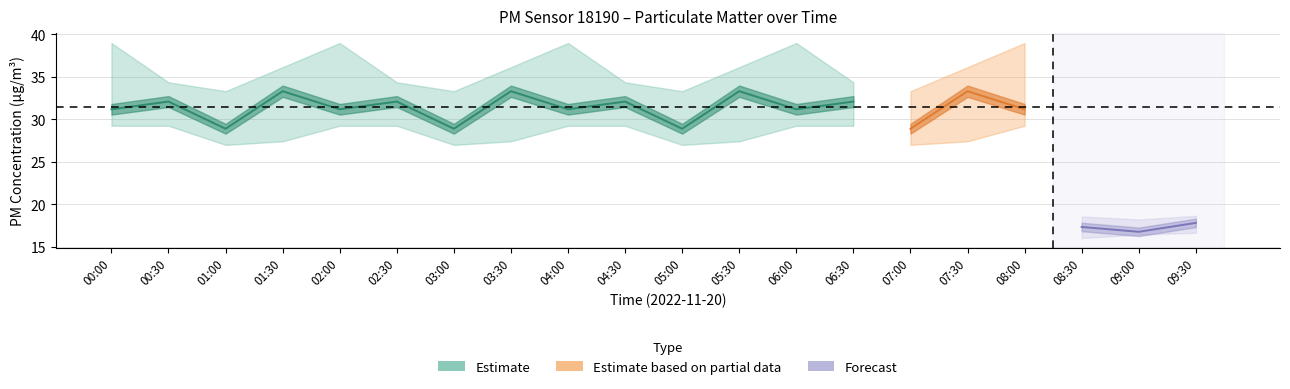

Is it true that P2_lo equals 6.2 at 01:30?

False